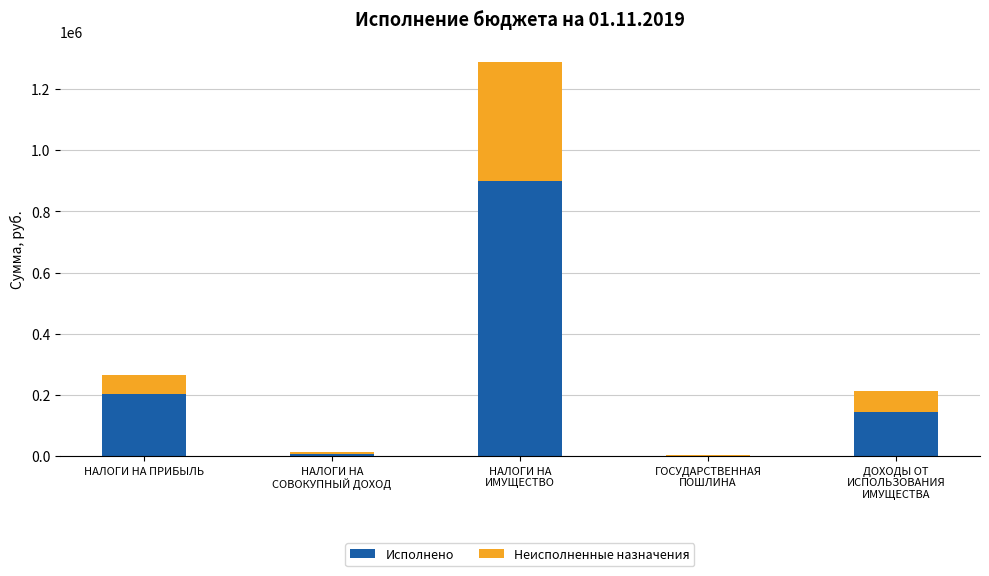

What is the total value across all series at НАЛОГИ НА ПРИБЫЛЬ?

266400.0